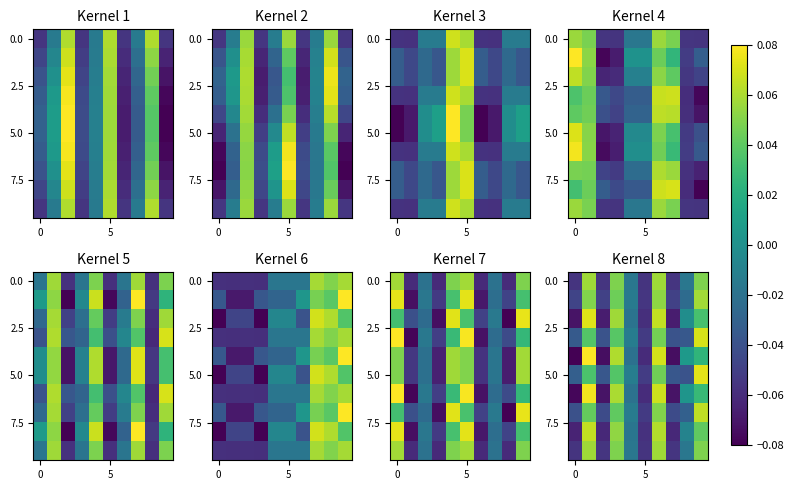

How many distinct data groups are displayed?

10